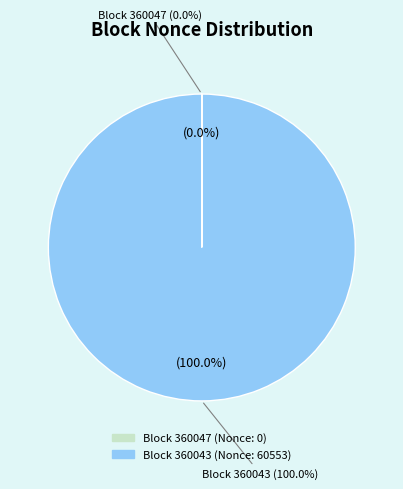

Which slice is the smallest?

360047